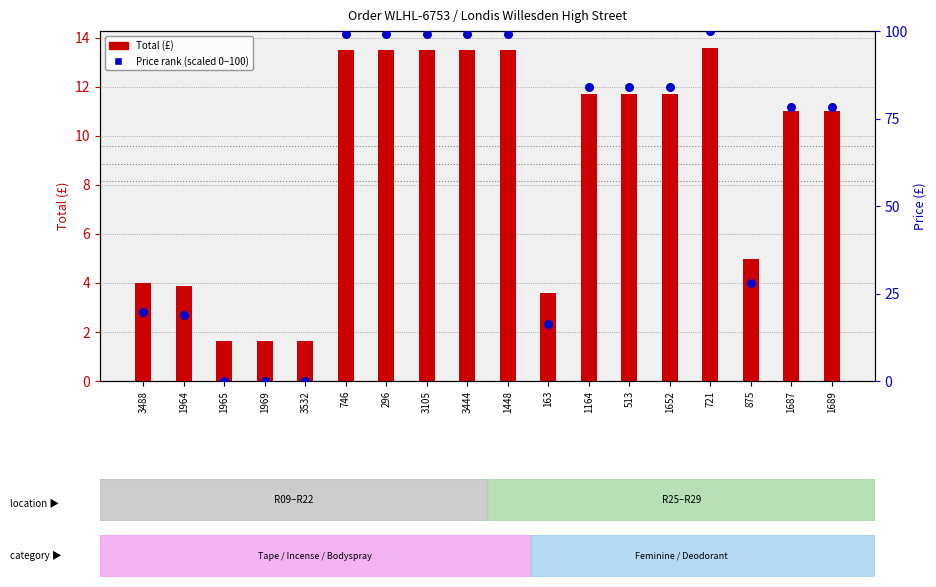

At how many categories does at least one series exceed 61?

11